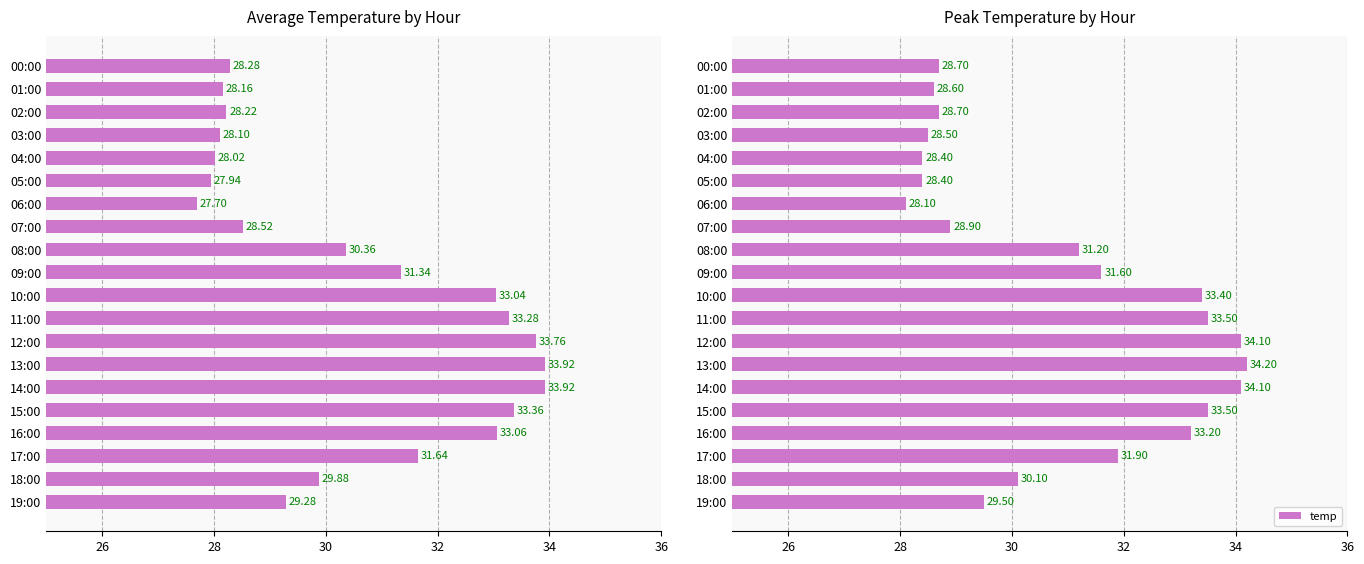

Reading right to left, transcribe all the data shown in this chart.

29.5	30.1	31.9	33.2	33.5	34.1	34.2	34.1	33.5	33.4	31.6	31.2	28.9	28.1	28.4	28.4	28.5	28.7	28.6	28.7